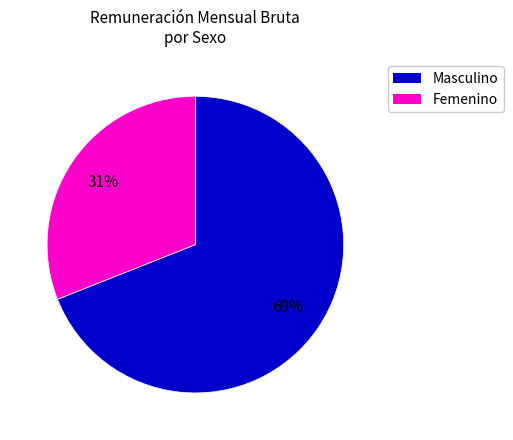

To the nearest percent, what is the average slice percentage?

50%